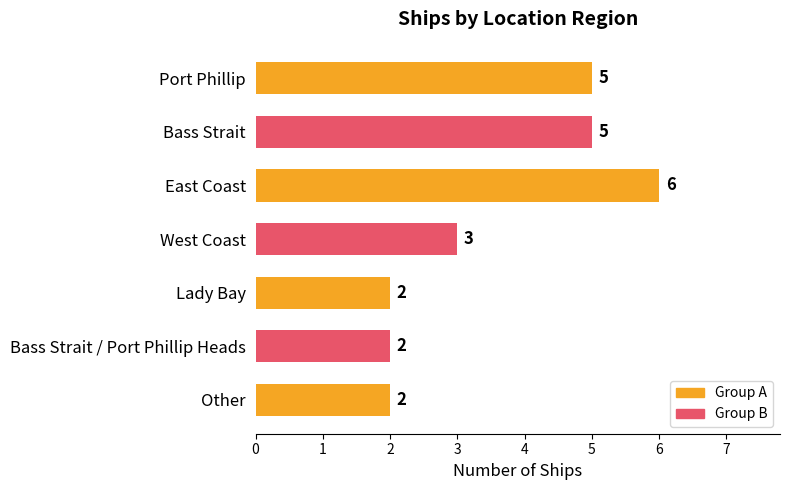

The chart shows a value of 1 at Bass Strait. True or false?

False